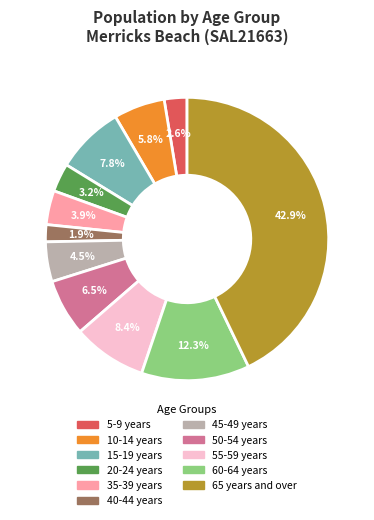

Is there any slice that represents more than half of the pie?

No